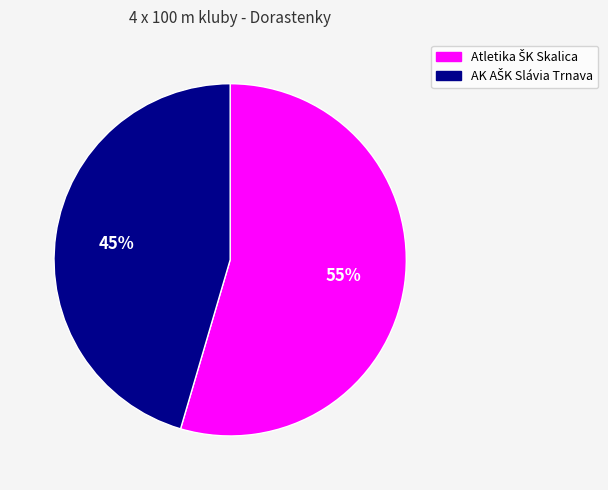

Is there any slice that represents more than half of the pie?

Yes